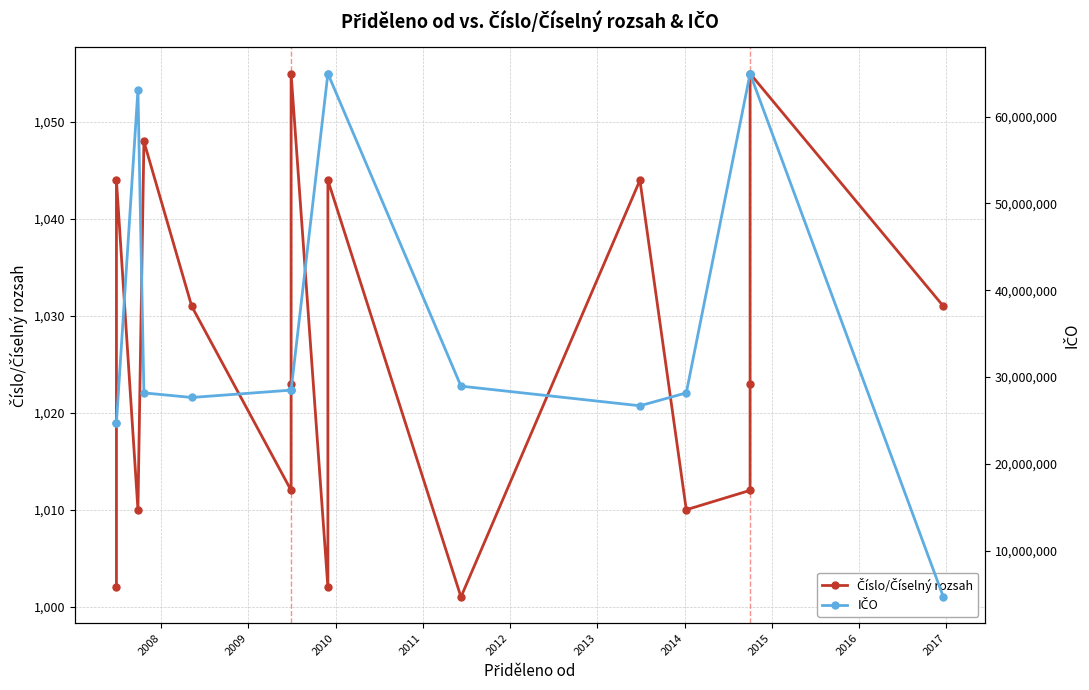

What is the spread (max minus min) of values at 2014?

28491115